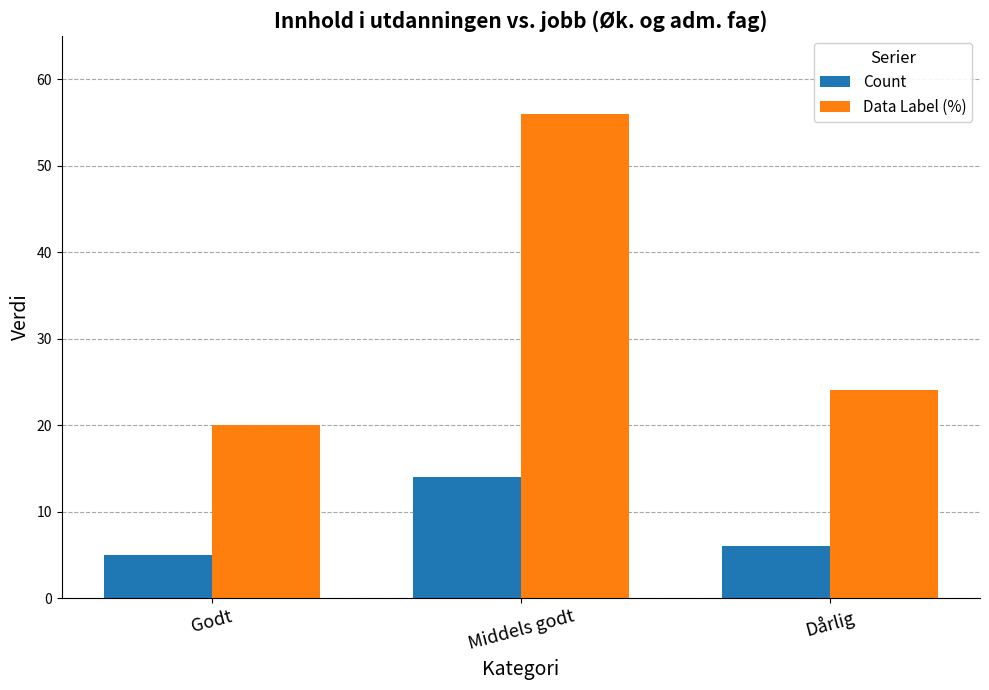

At which label does Count first exceed 6?

Middels godt